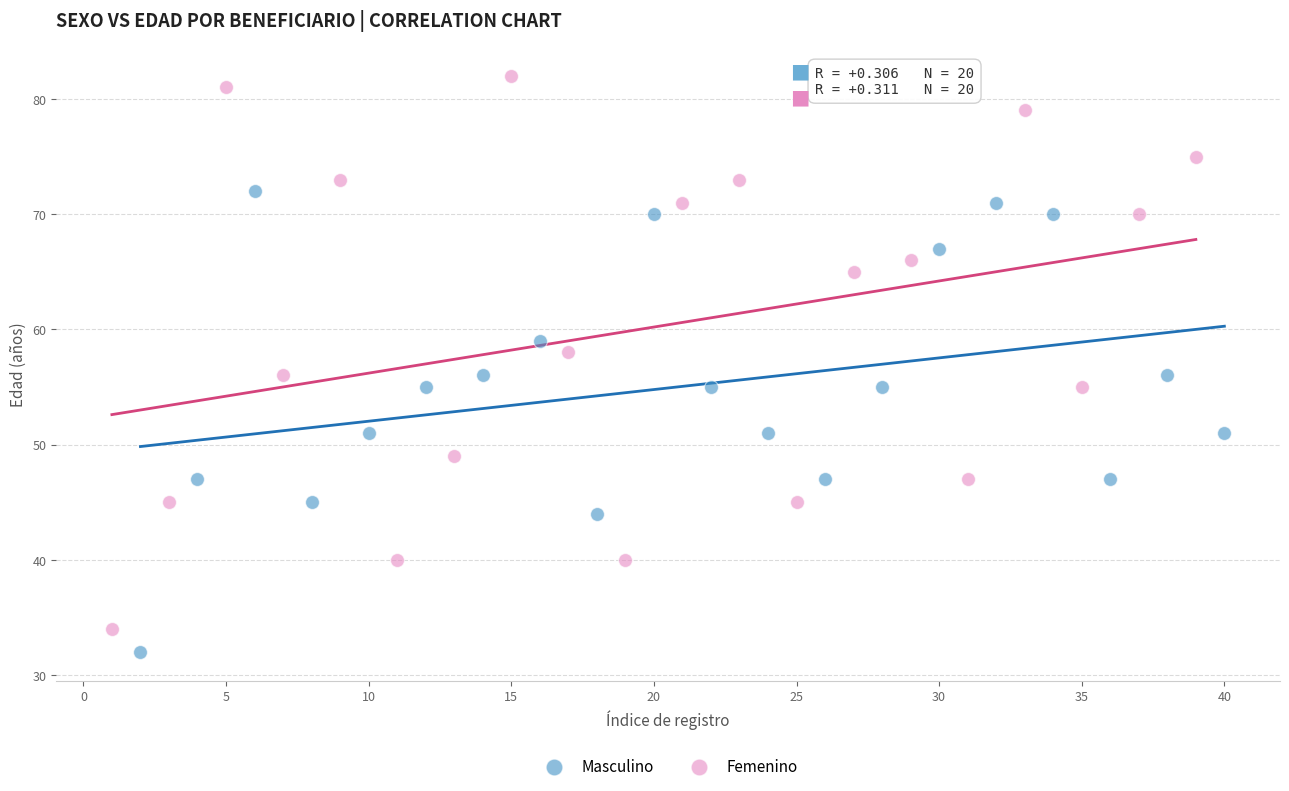

Which series has the widest spread of Y values?

Femenino